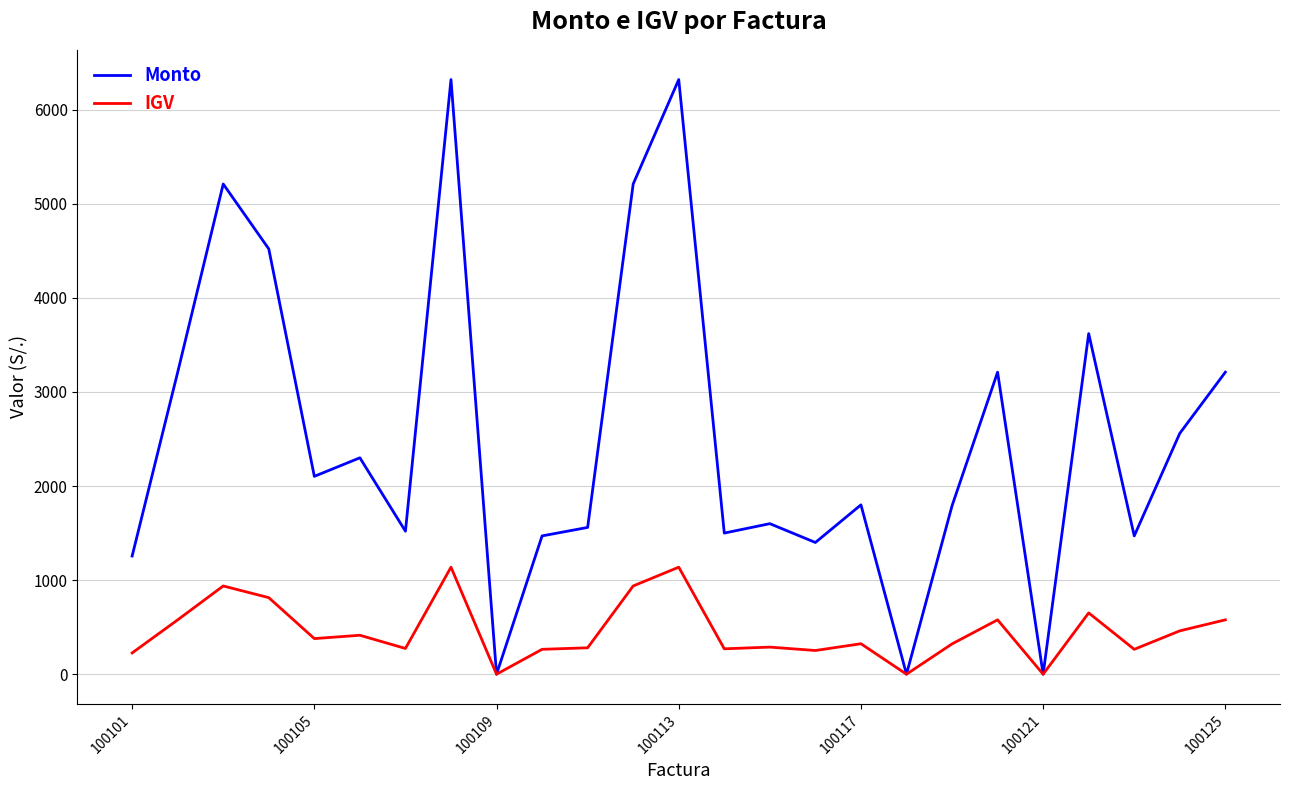

List the series in order of their overall mean, lowest first.

IGV, Monto